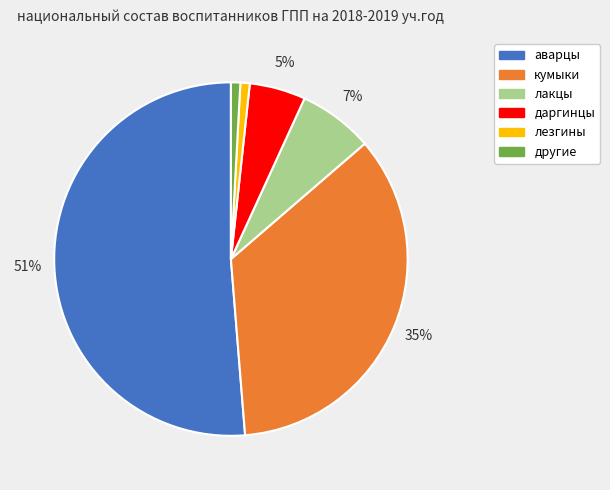

Is there a majority slice in this chart?

Yes